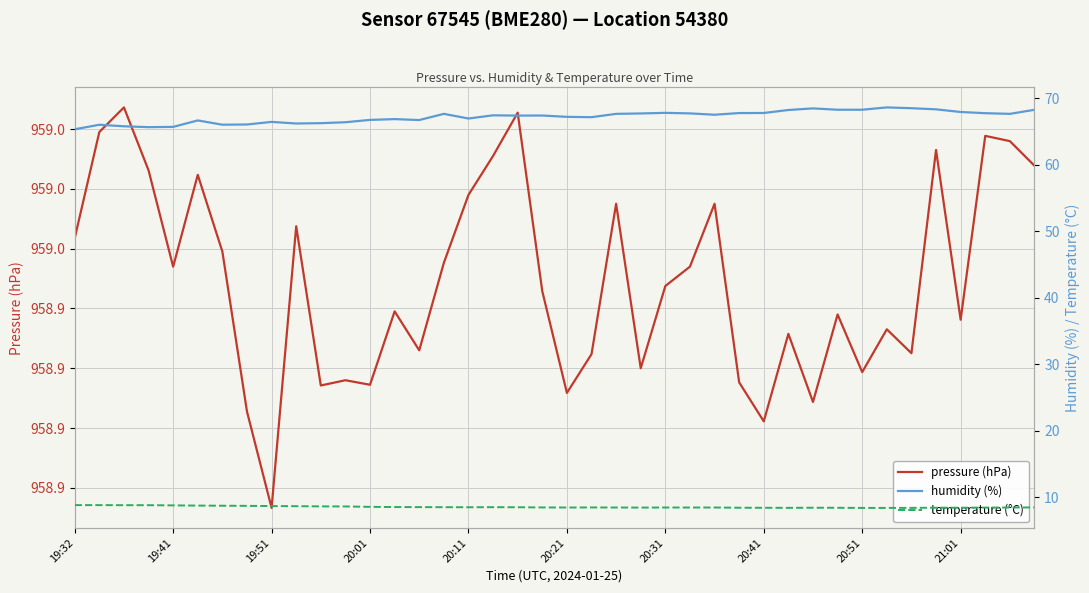

What is the approximate value of temperature (°C) at 21:01?

8.4